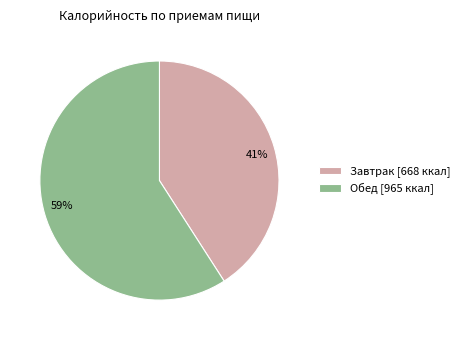

Do Завтрак and Обед together represent more than half of the pie?

Yes